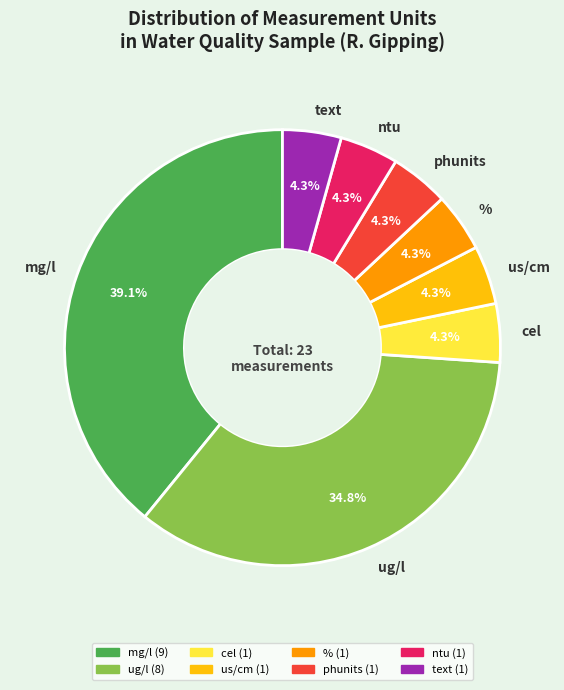

Which category has the biggest portion of the pie?

mg/l